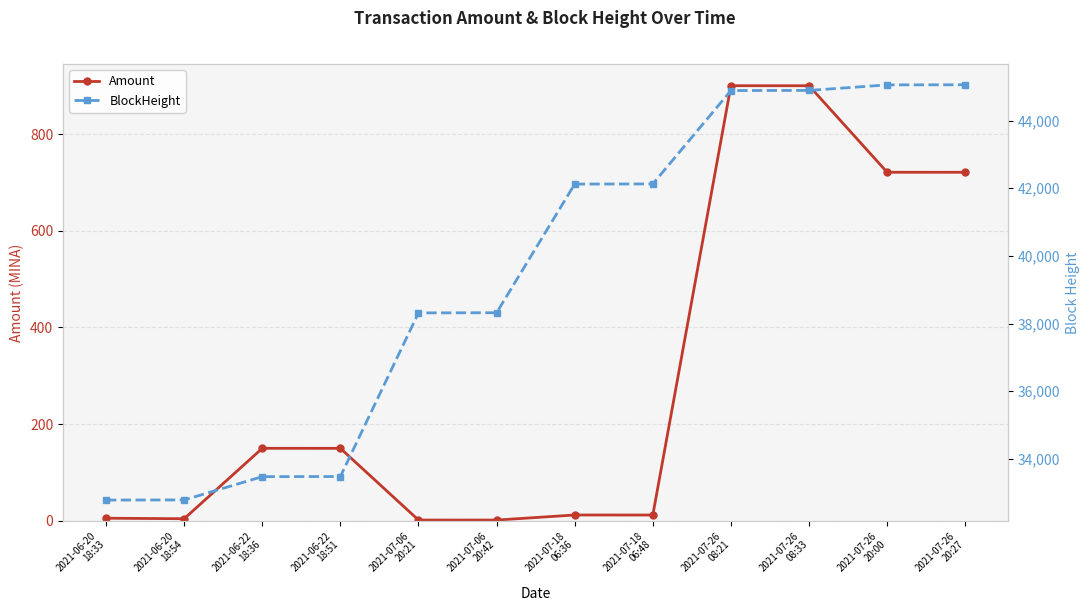

At how many categories does at least one series exceed 33514?

8